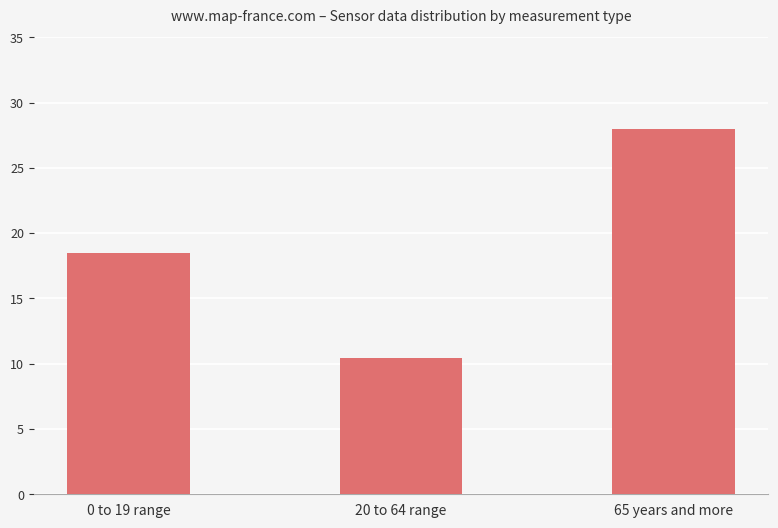

Between 20 to 64 range and 65 years and more, which is larger?

65 years and more